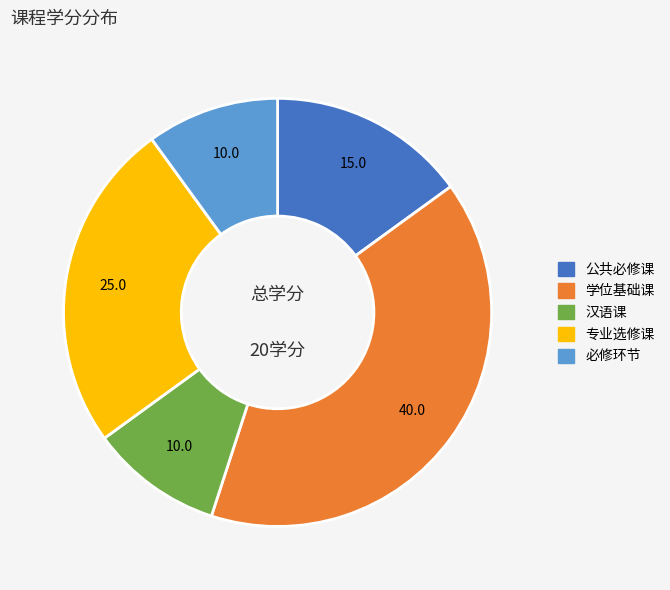

True or false: 必修环节 accounts for 10% of the total.

True